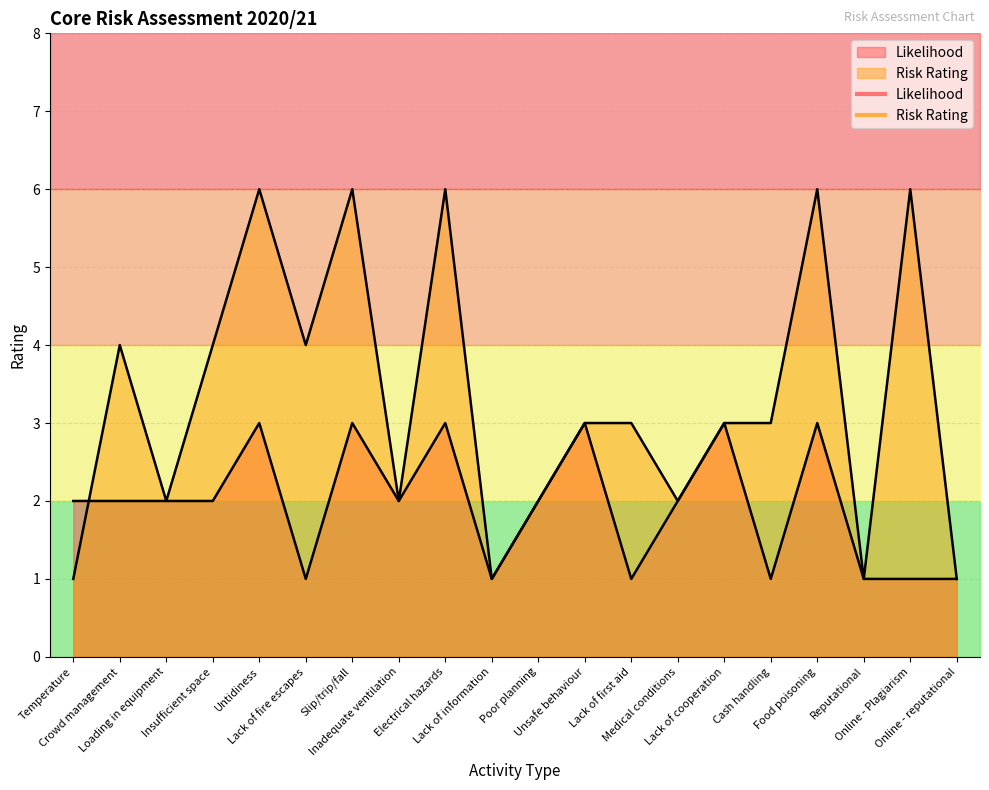

At which label does Risk Rating first exceed 3?

Crowd management